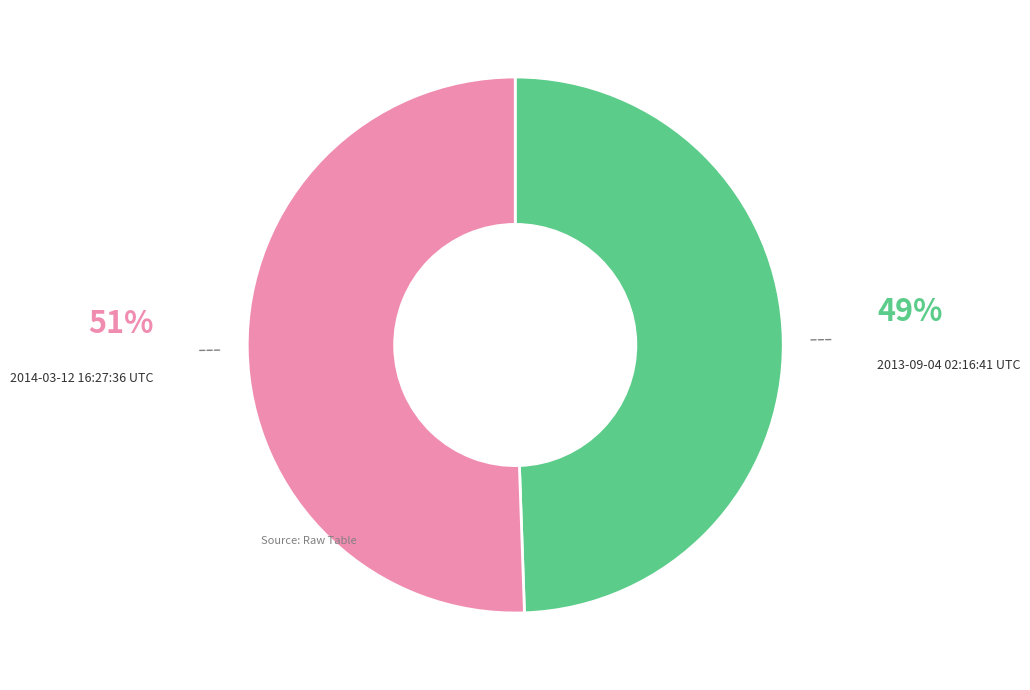

Which has a higher value, 2014-03-12 16:27:36 UTC or 2013-09-04 02:16:41 UTC?

2014-03-12 16:27:36 UTC